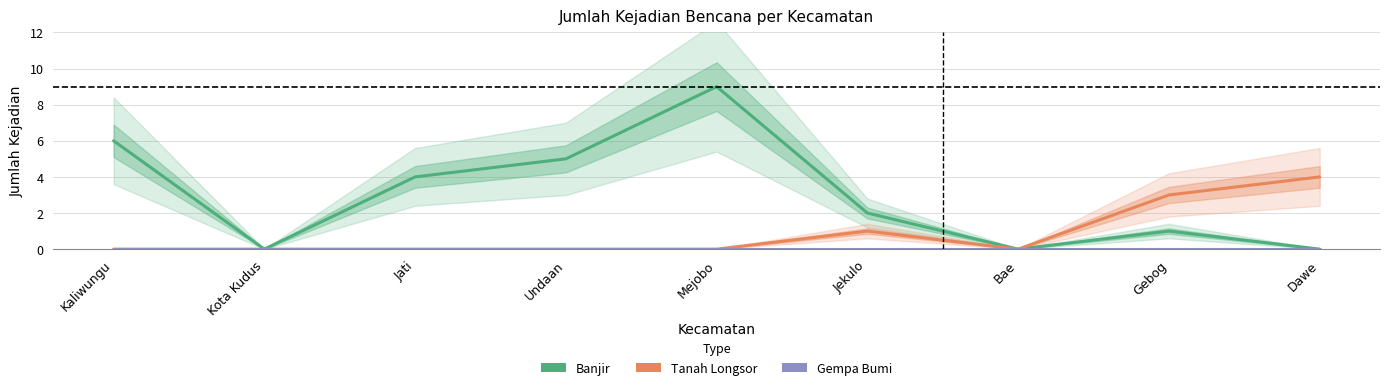

What is the difference between the highest and lowest values at Gebog?

3